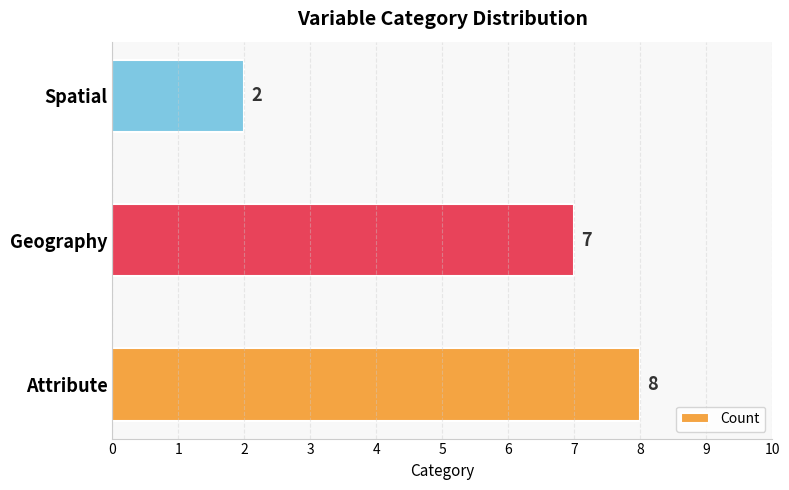

Which has a higher value, Attribute or Spatial?

Attribute